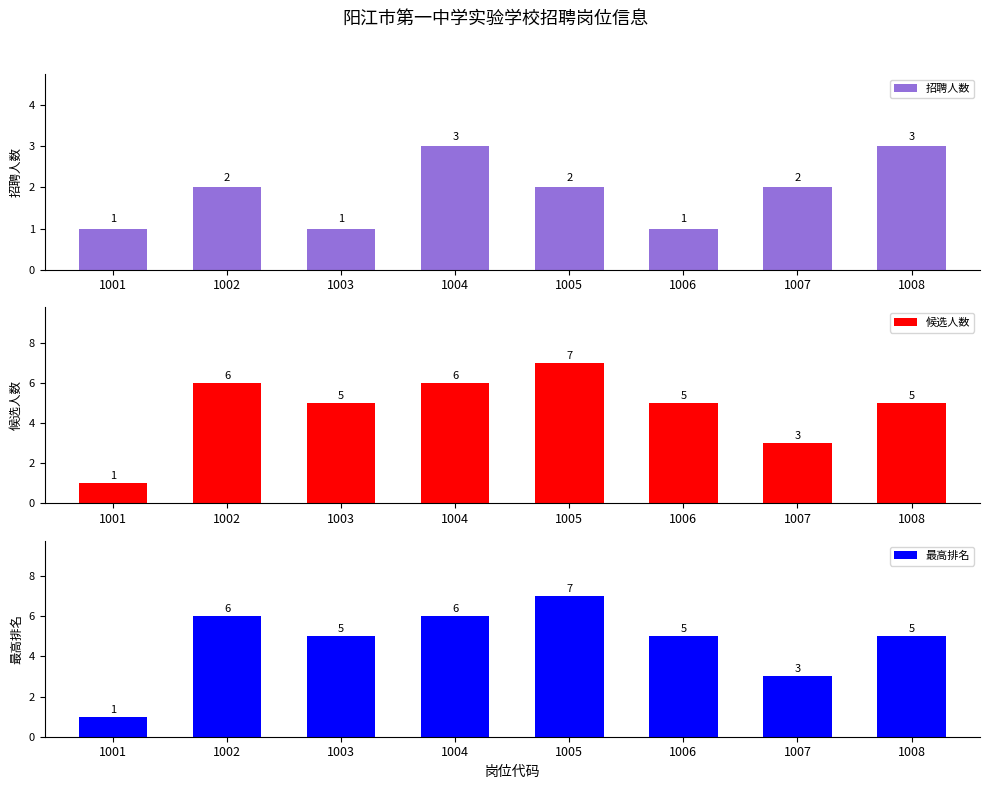

Which series has the largest range (max minus min)?

候选人数